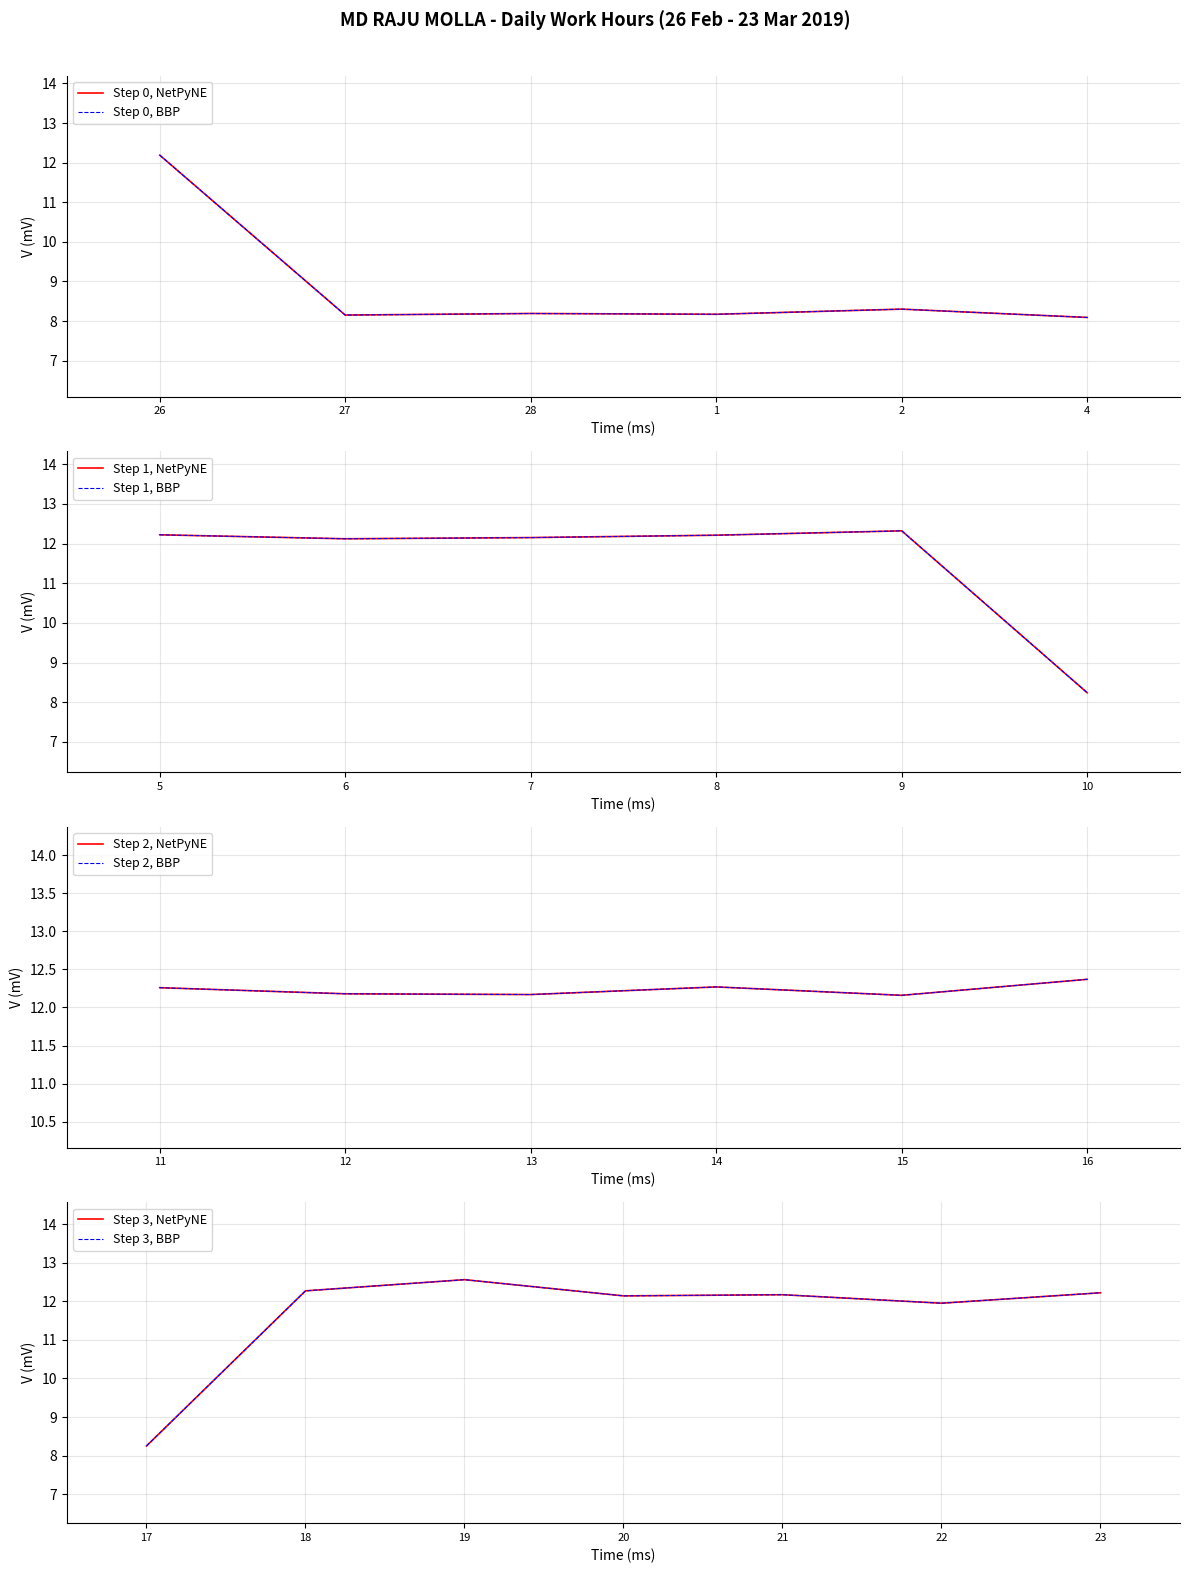

Which label corresponds to the smallest value in the chart?

4